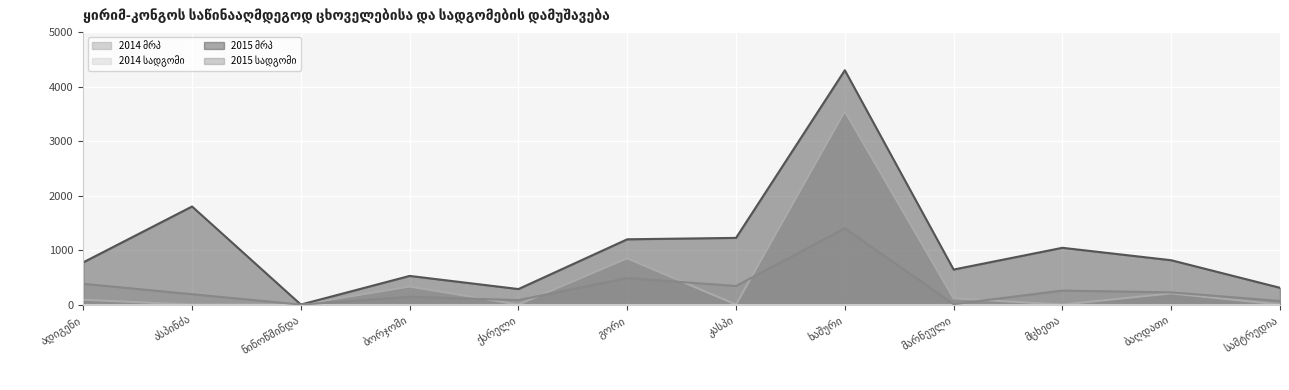

What is the label of the 10th point from the right?

ნინოწმინდა